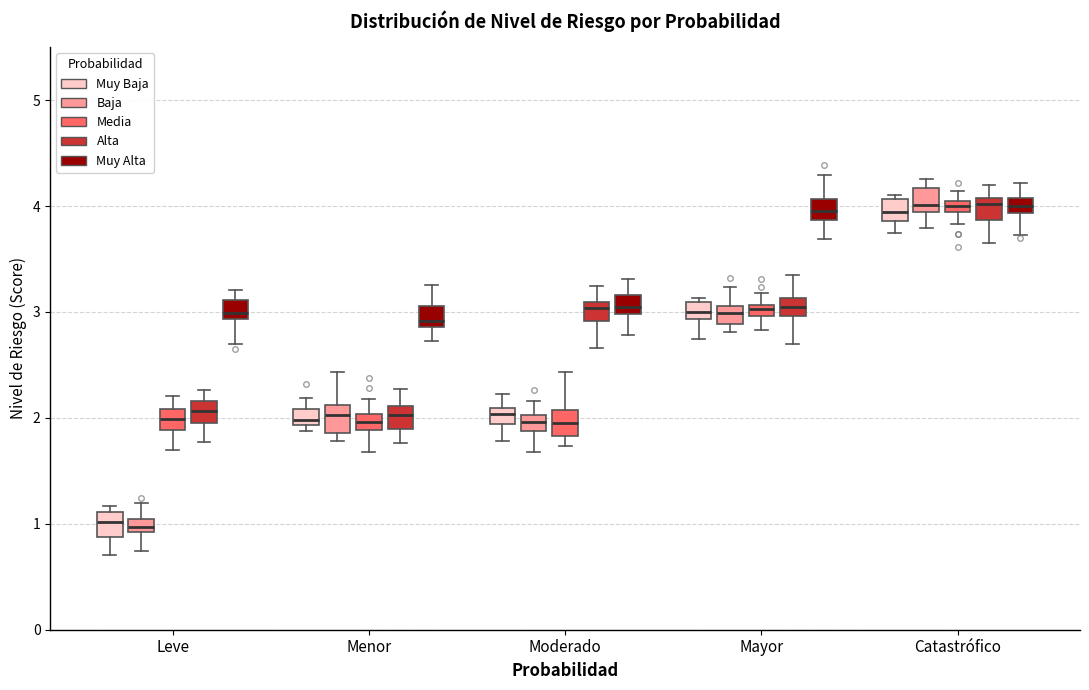

Where does the median line of the box for Mayor (Baja) sit on the y-axis? The values are not printed on the chart, so give them approximately, as read against the axis.

3.0